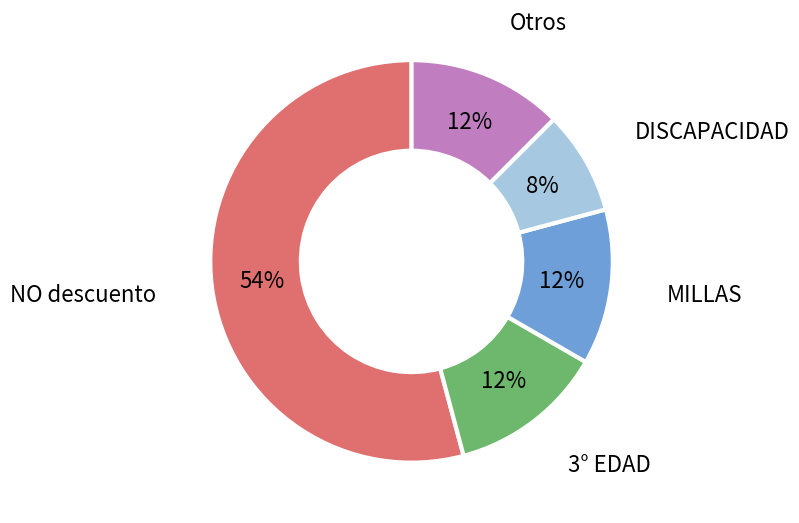

Is there a majority slice in this chart?

Yes